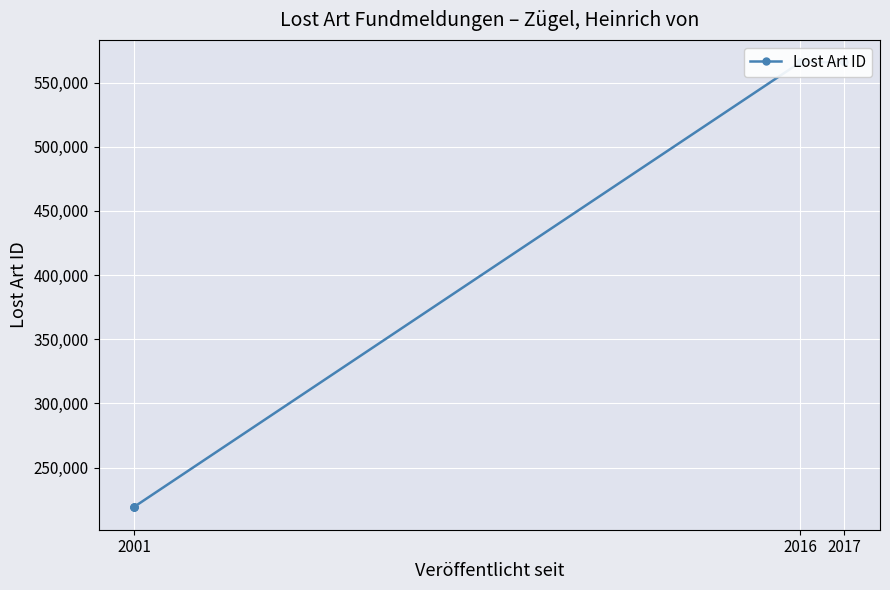

True or false: there are more than 2 points higher than both neighbors.

False